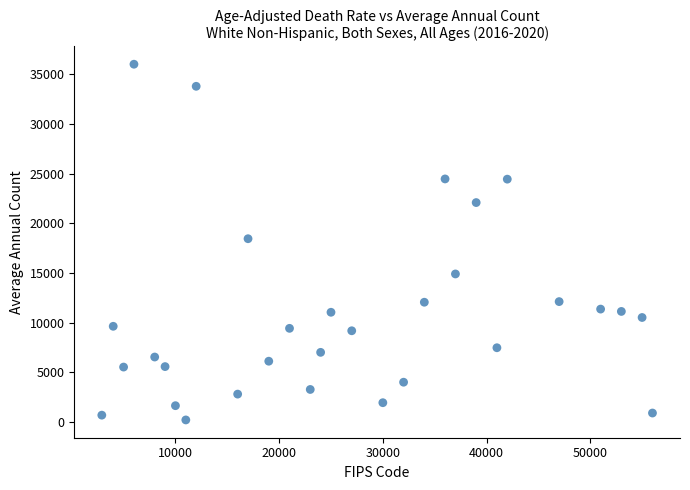

What is the range of Y values (max minus min)?

35772